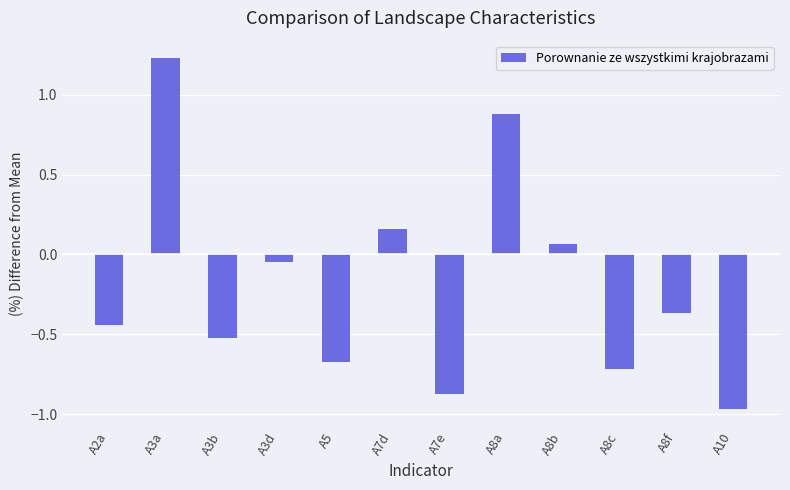

True or false: the data shows 0.9 at A8a.

True